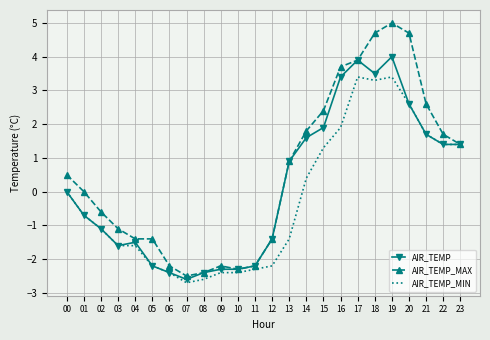

The value of AIR_TEMP_MIN at 06 is -0.6. True or false?

False